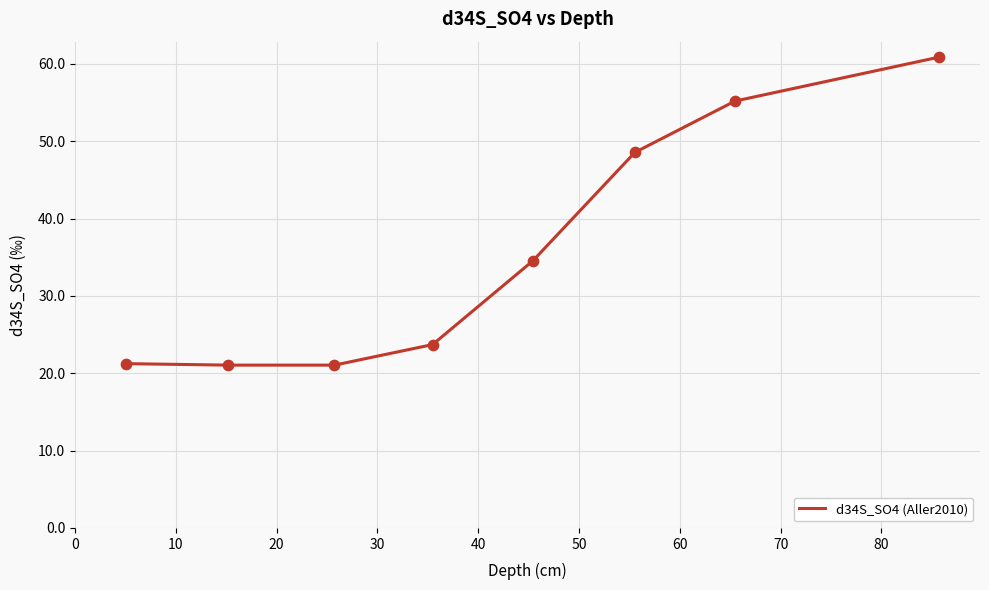

What is the maximum value shown in the chart?

60.9